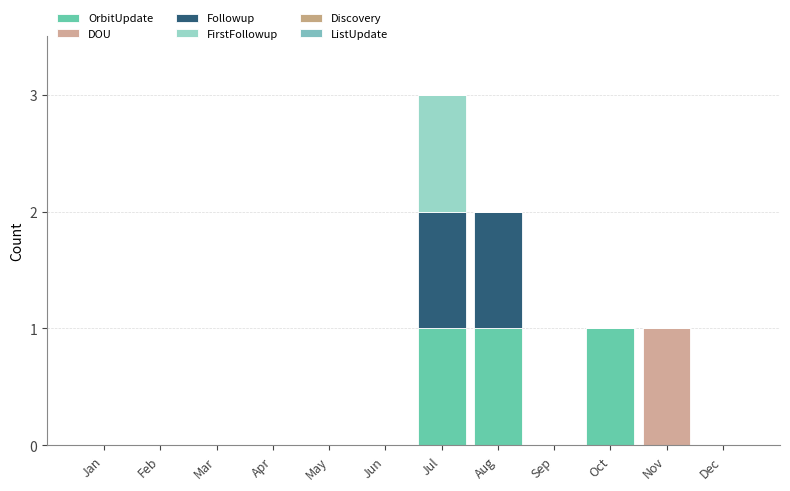

Are the bars grouped side by side (vs. stacked)?

No